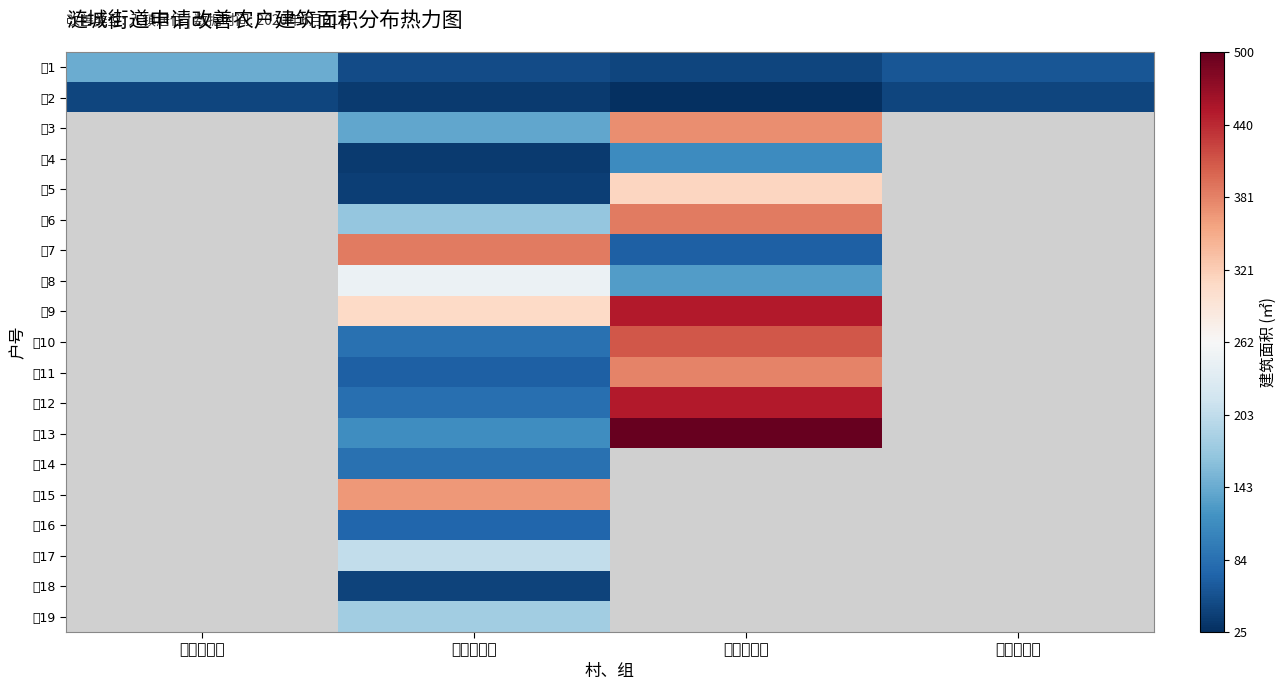

What is the difference between the 户2 values at 谷嘴村三组 and 谷嘴村四组?

11.0